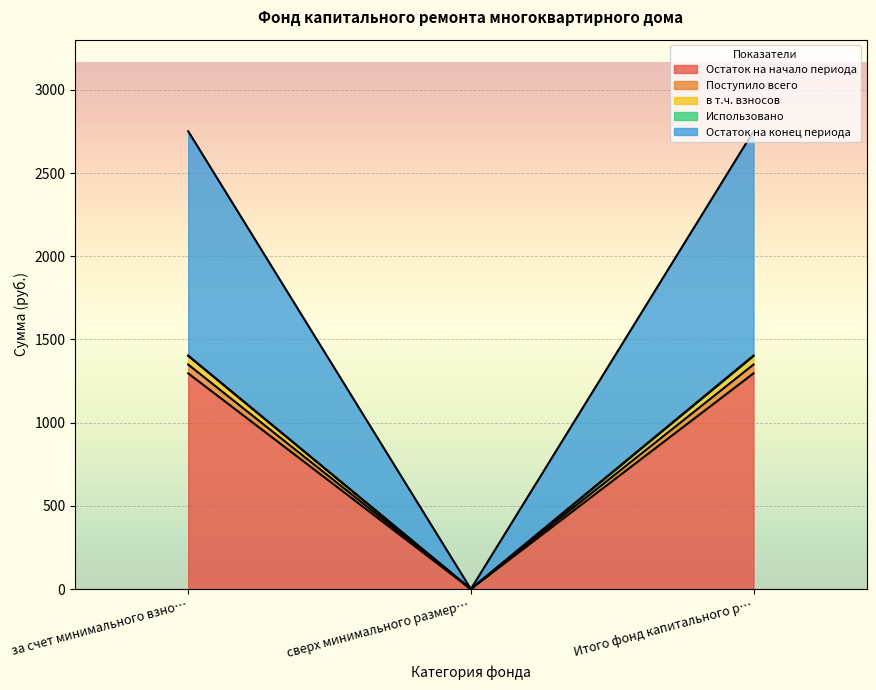

Does the chart display data point markers on the line(s)?

No